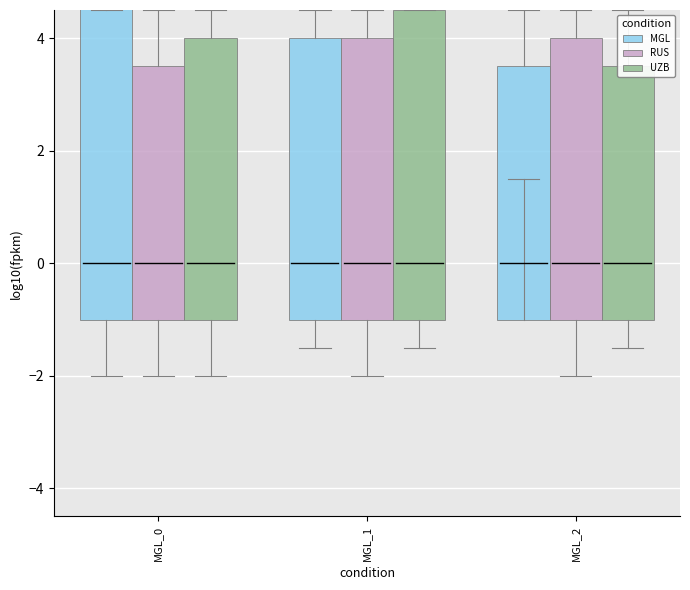

What is the total value across all series at MGL_0?

16.0